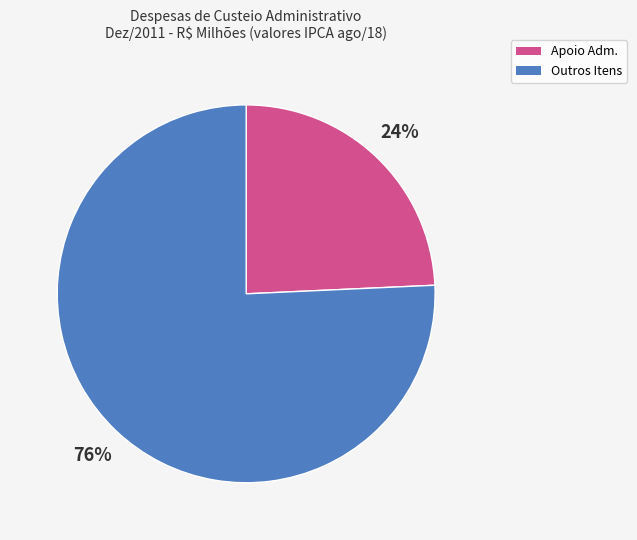

Is there any slice that represents more than half of the pie?

Yes